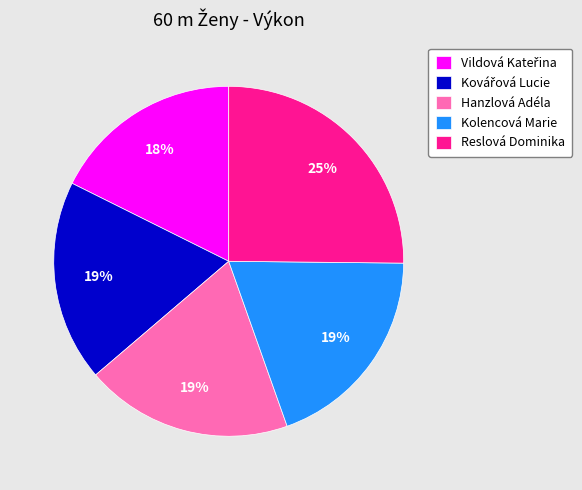

True or false: Hanzlová Adéla accounts for 8% of the total.

False